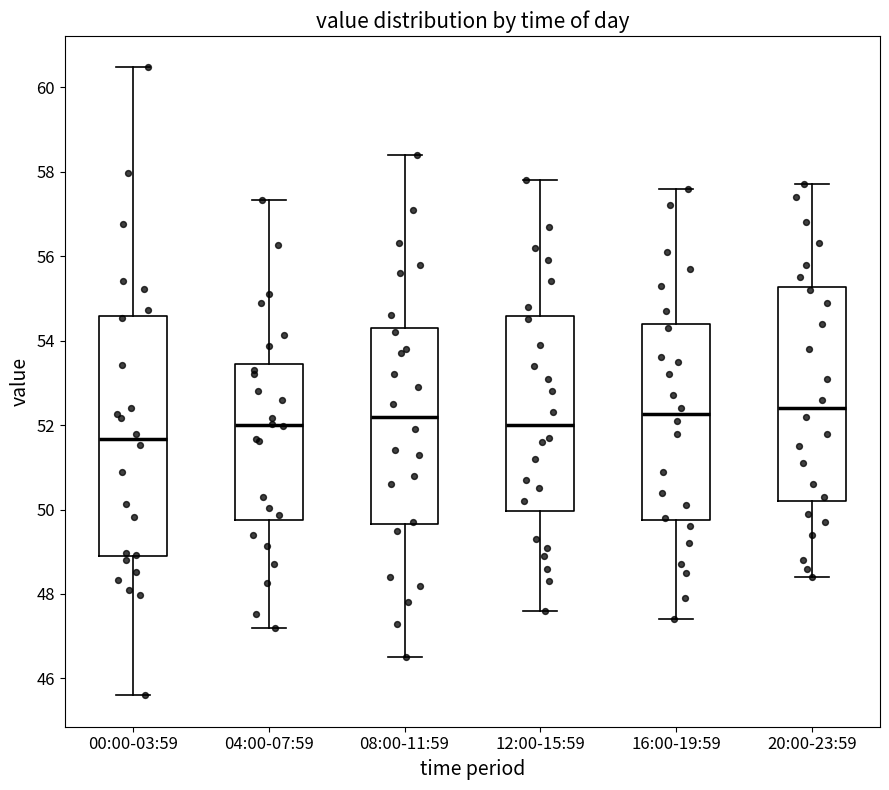

Comparing the boxes themselves (not the whiskers), which one is the tallest?

00:00-03:59